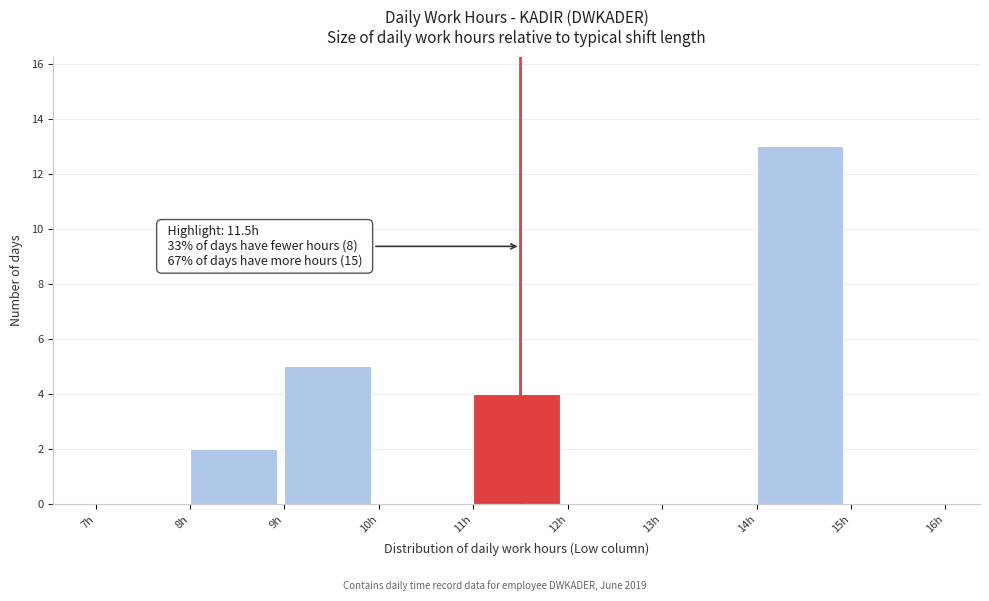

Which range on the x-axis has the tallest bar?

14 to 15